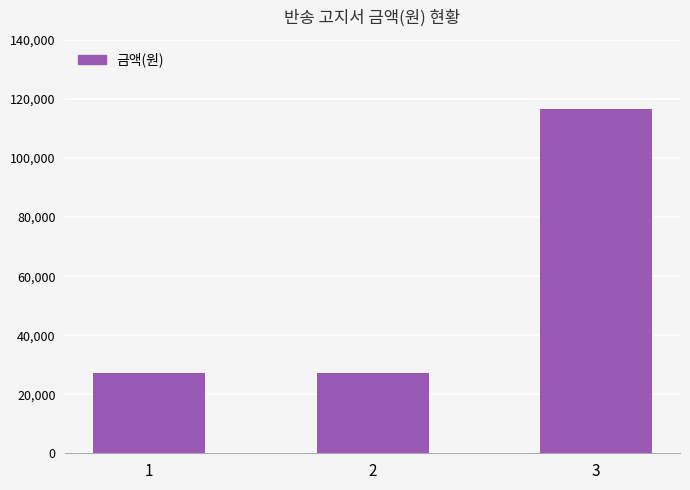

Read the value at 1, to the nearest 100.

27100